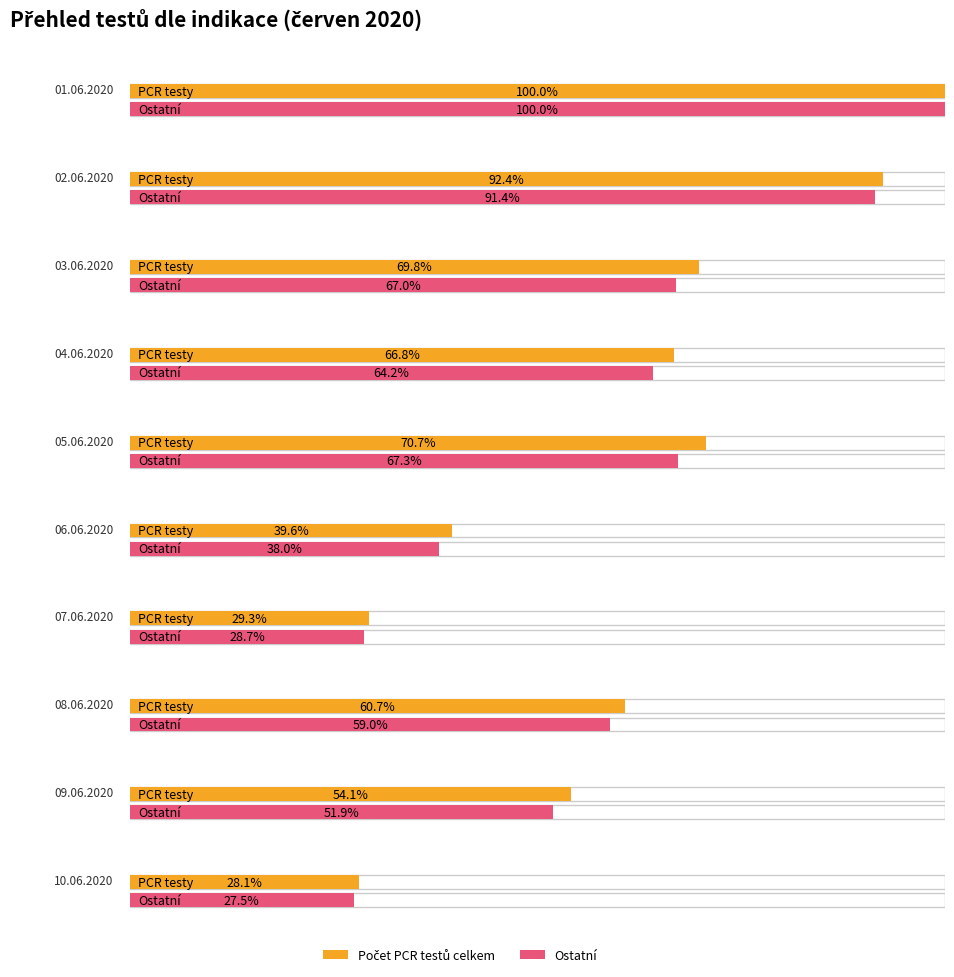

Between 07.06.2020 and 09.06.2020, which series saw the biggest shift?

Počet PCR testů celkem